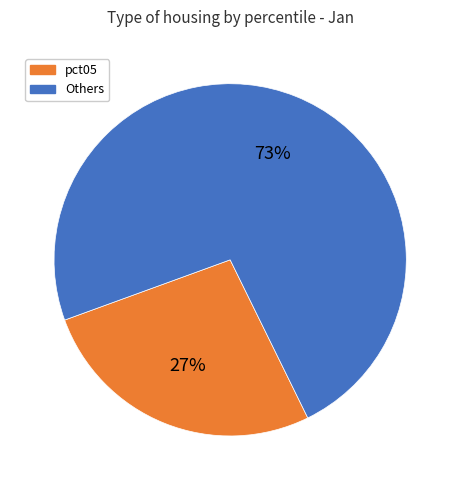

How many slices are in this pie chart?

2